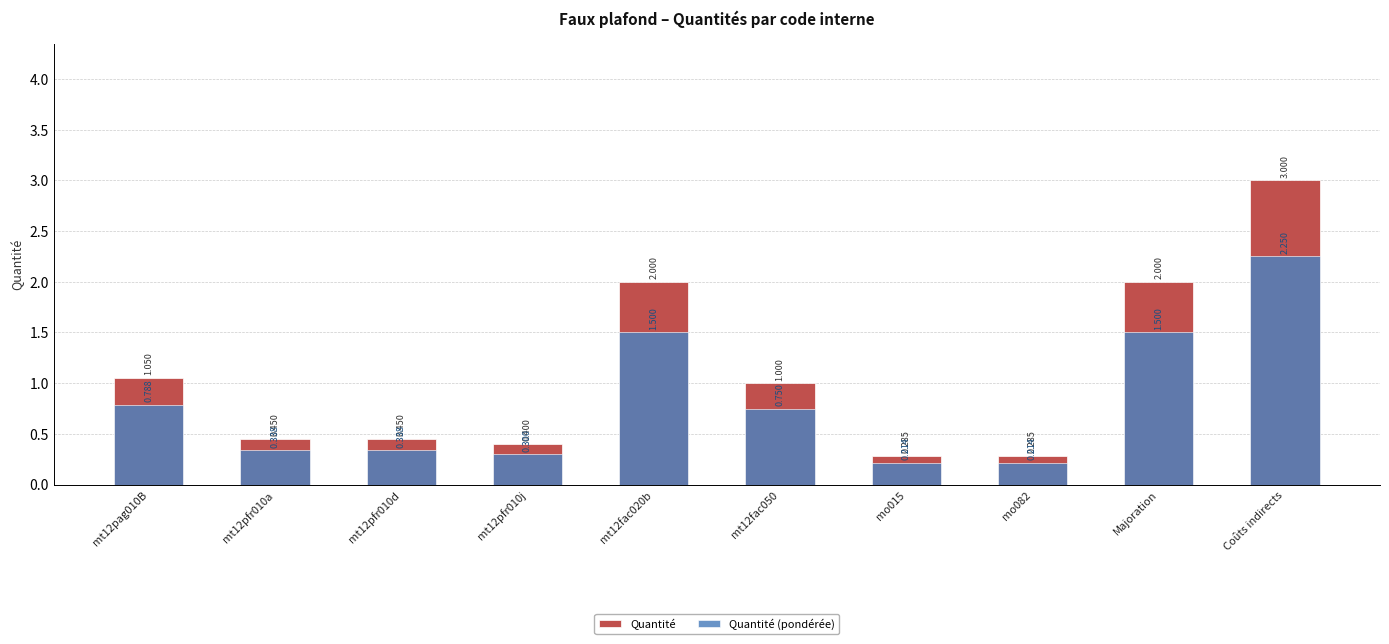

How many Quantité (pondérée) values are between 0 and 1?

7